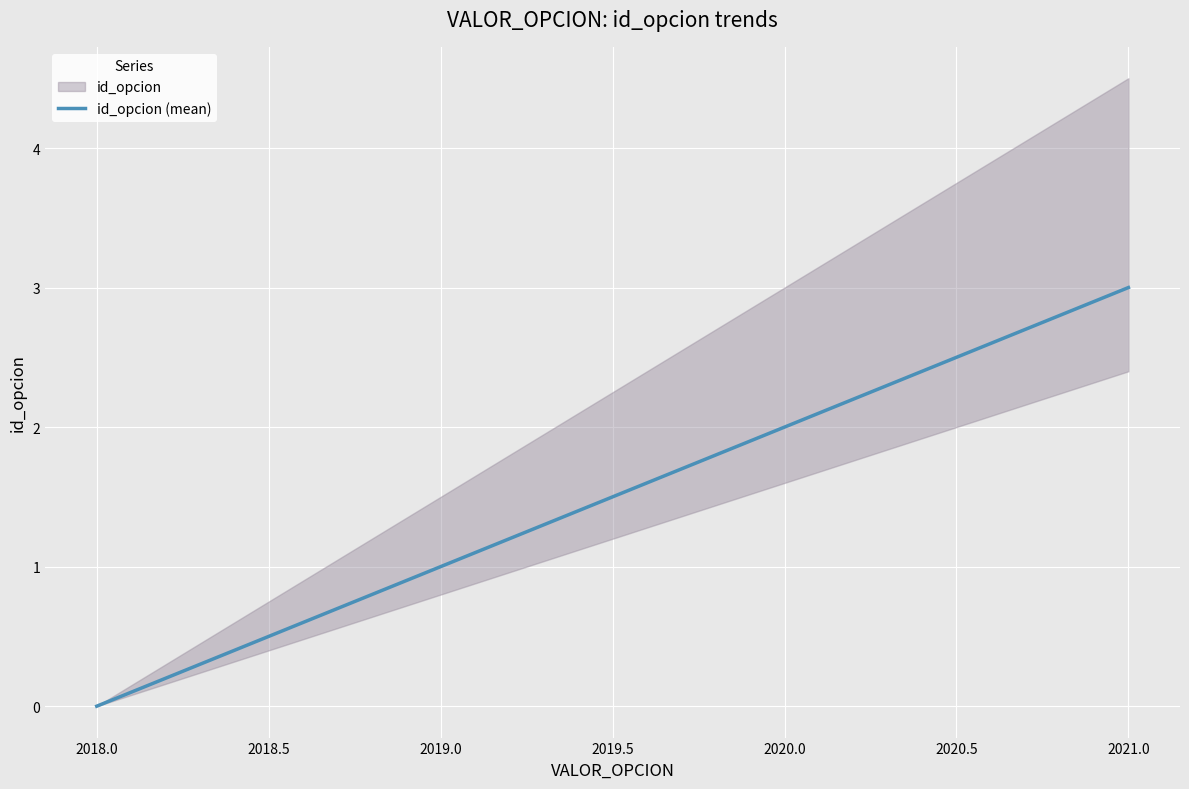

The value of id_opcion (mean) at 2019.0 is 1. True or false?

True